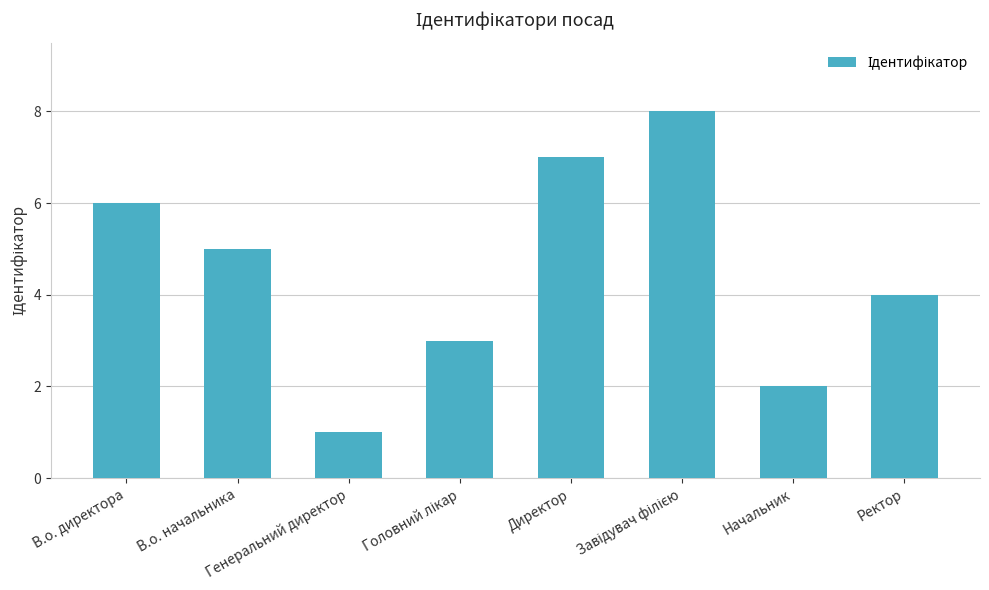

Approximately how many times larger is the value at Директор compared to Генеральний директор?

7.0